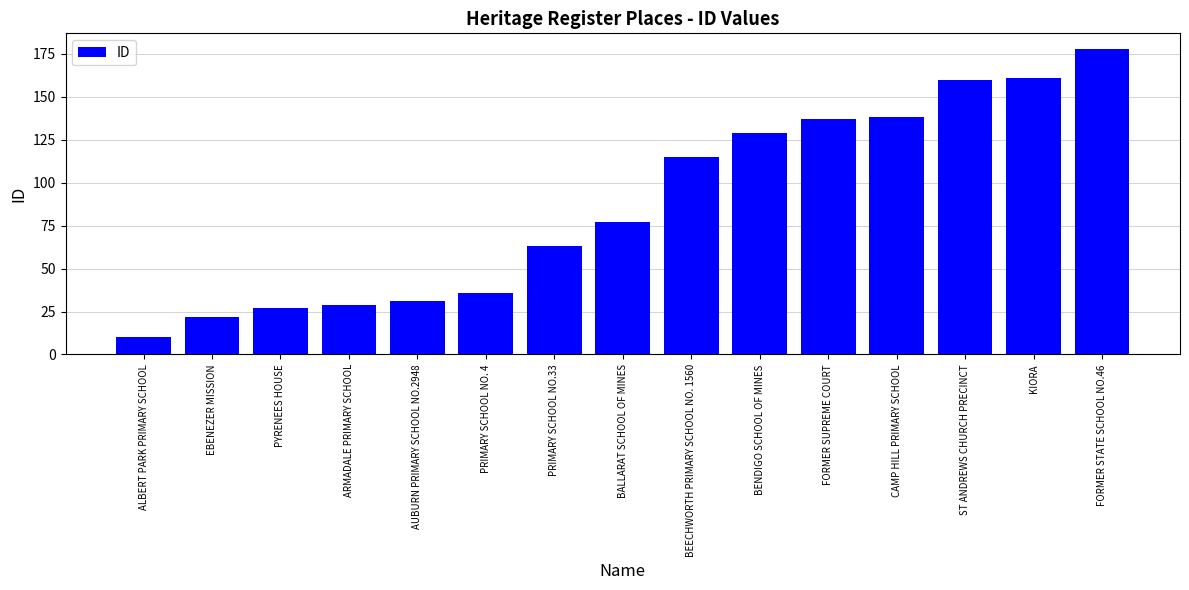

Reading right to left, extract all data points from this chart.

FORMER STATE SCHOOL NO.46=178	KIORA=161	ST ANDREWS CHURCH PRECINCT=160	CAMP HILL PRIMARY SCHOOL=138	FORMER SUPREME COURT=137	BENDIGO SCHOOL OF MINES=129	BEECHWORTH PRIMARY SCHOOL NO. 1560=115	BALLARAT SCHOOL OF MINES=77	PRIMARY SCHOOL NO.33=63	PRIMARY SCHOOL NO. 4=36	AUBURN PRIMARY SCHOOL NO.2948=31	ARMADALE PRIMARY SCHOOL=29	PYRENEES HOUSE=27	EBENEZER MISSION=22	ALBERT PARK PRIMARY SCHOOL=10